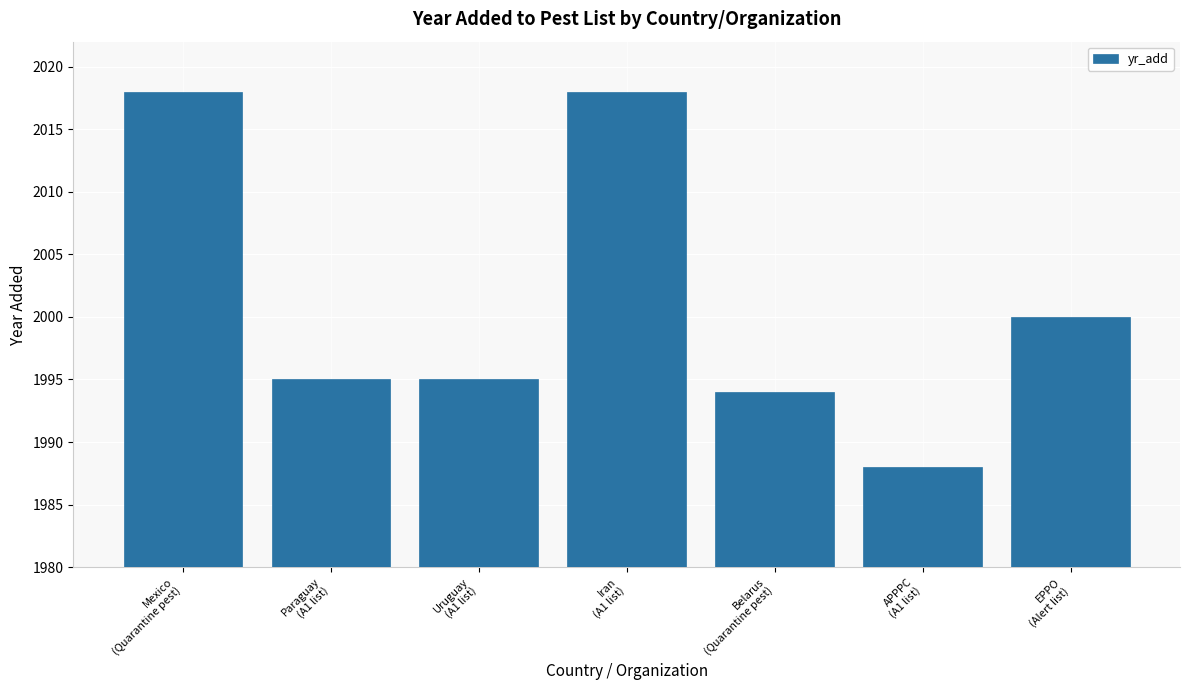

Is it true that the value at Mexico
(Quarantine pest) is 1375?

False